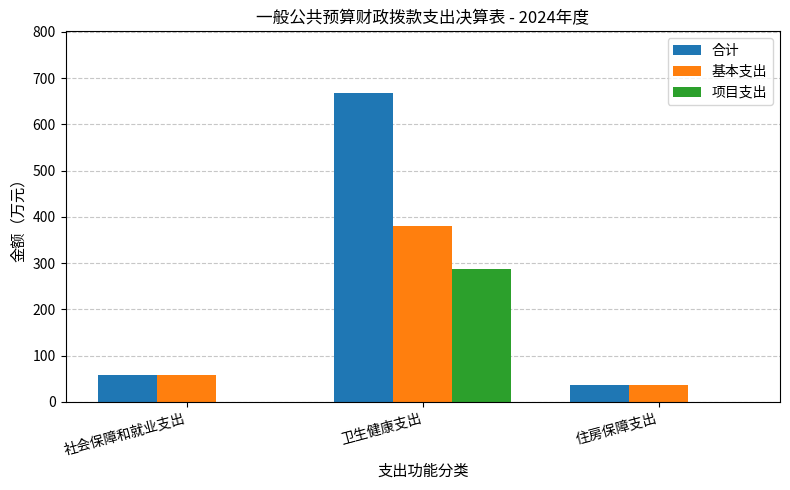

At which label does 合计 reach its peak?

卫生健康支出